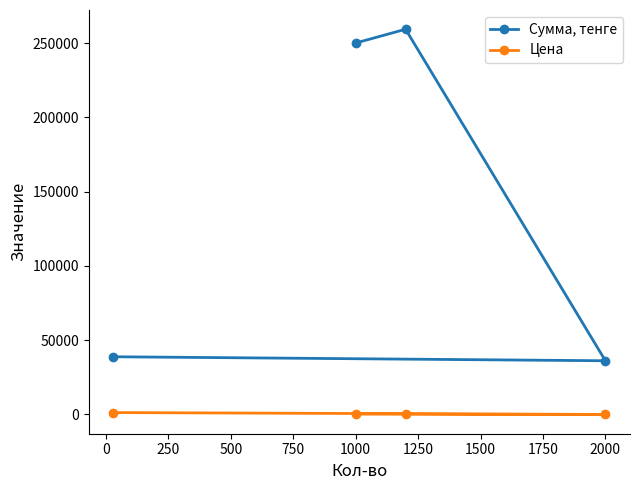

True or false: Сумма, тенге and Цена cross at least once.

False